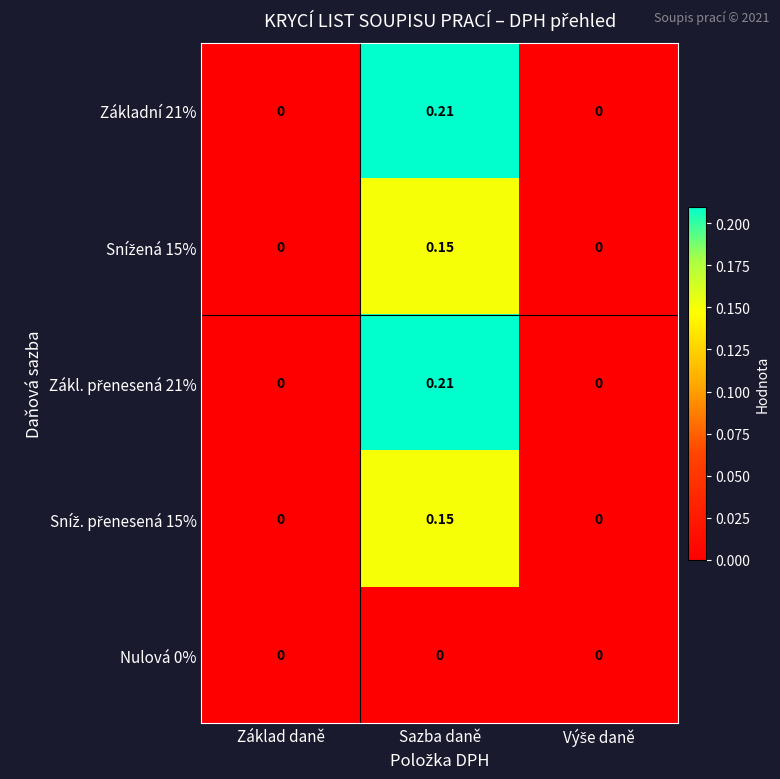

At which category is the sum across all series the highest?

Sazba daně